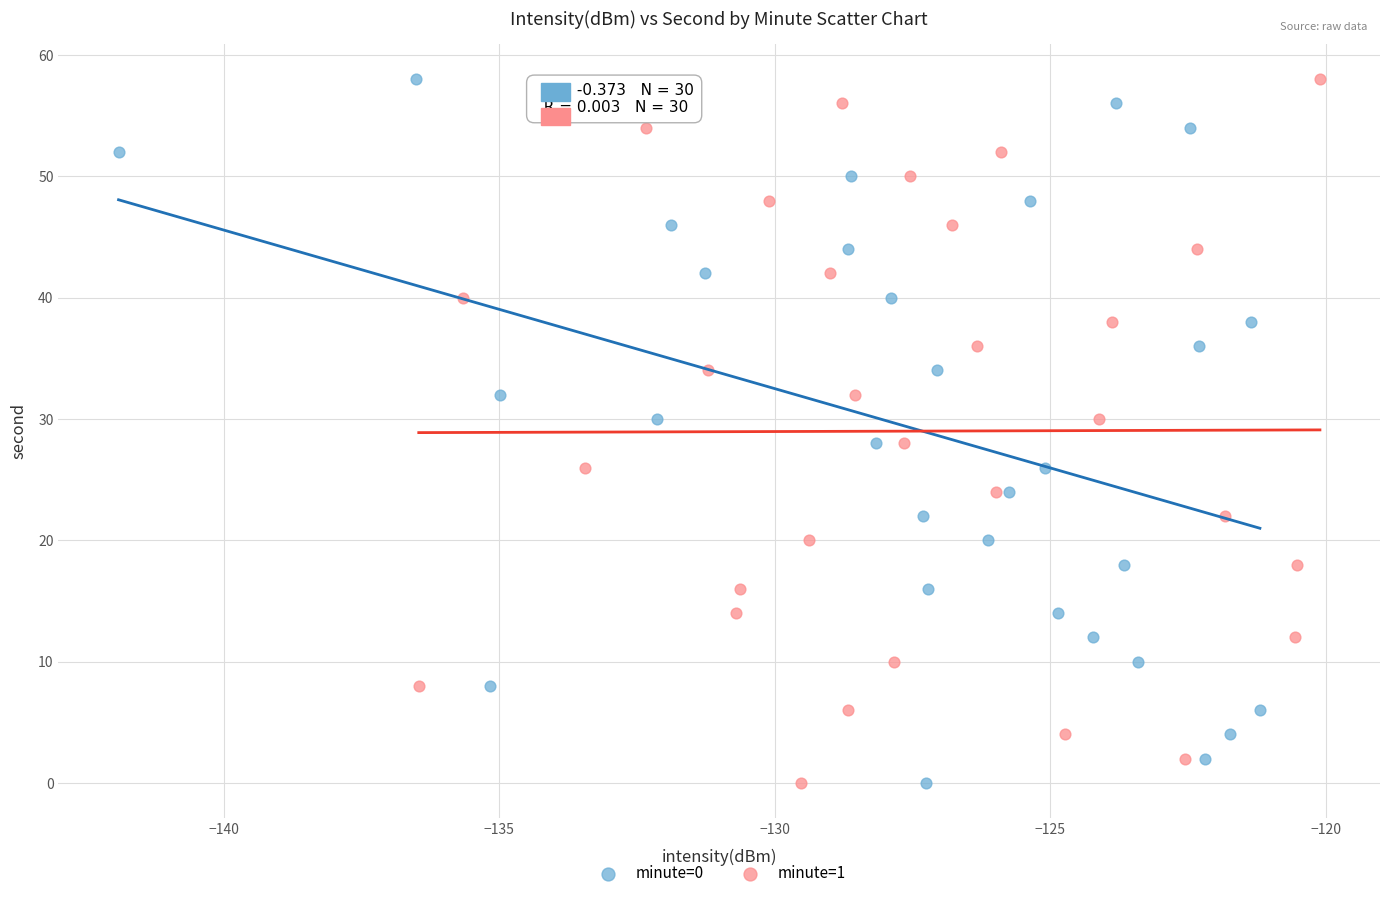

What are all the series names shown in the legend?

minute=0, minute=1